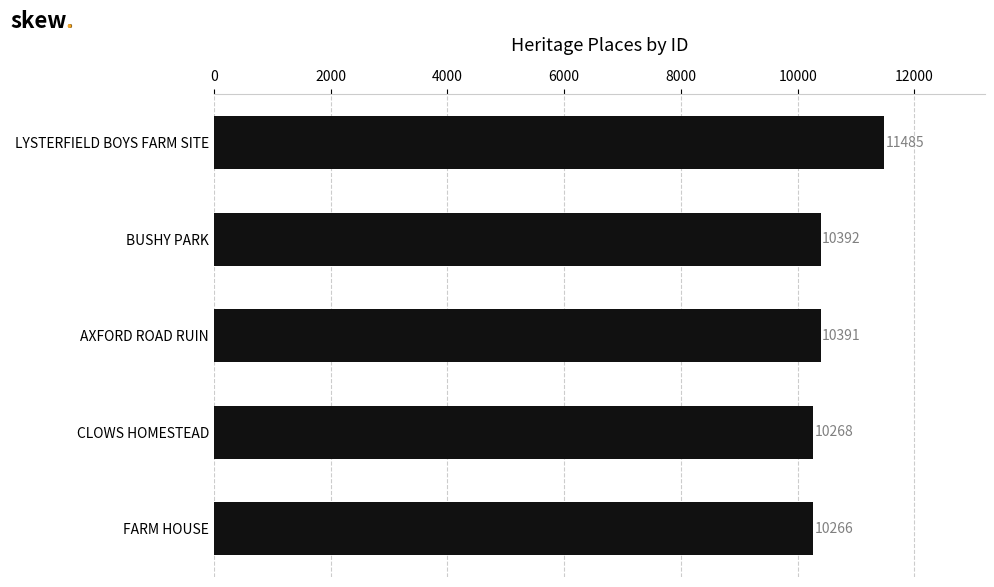

At which label is the value closest to 10875?

BUSHY PARK